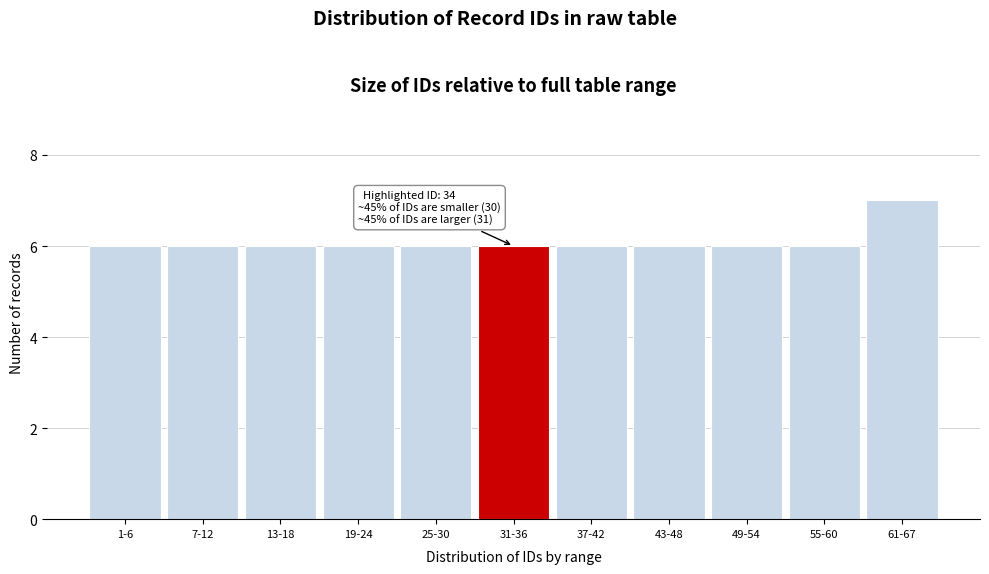

Reading right to left, transcribe all the data shown in this chart.

7	6	6	6	6	6	6	6	6	6	6